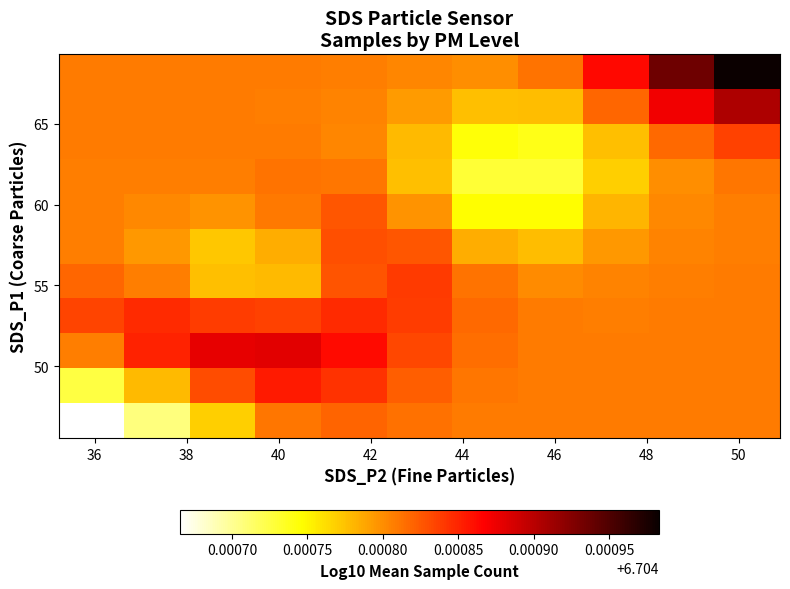

At how many categories does at least one series exceed 6?

11